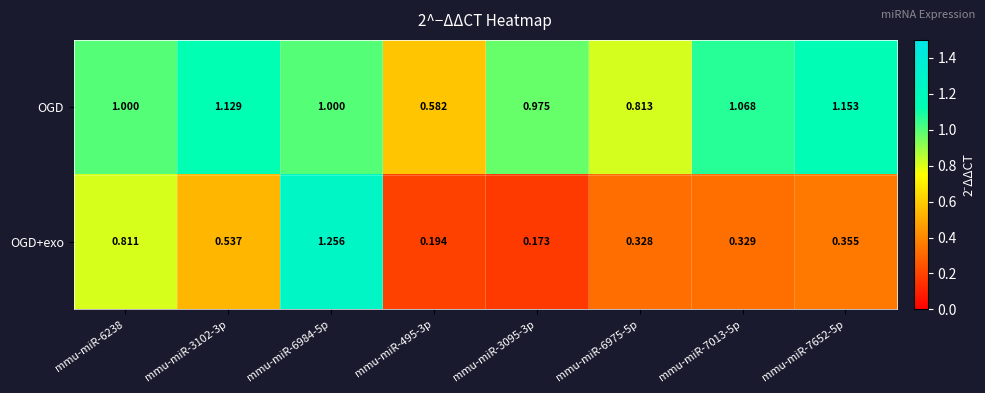

List the series in order of their peak value, lowest first.

OGD, OGD+exo